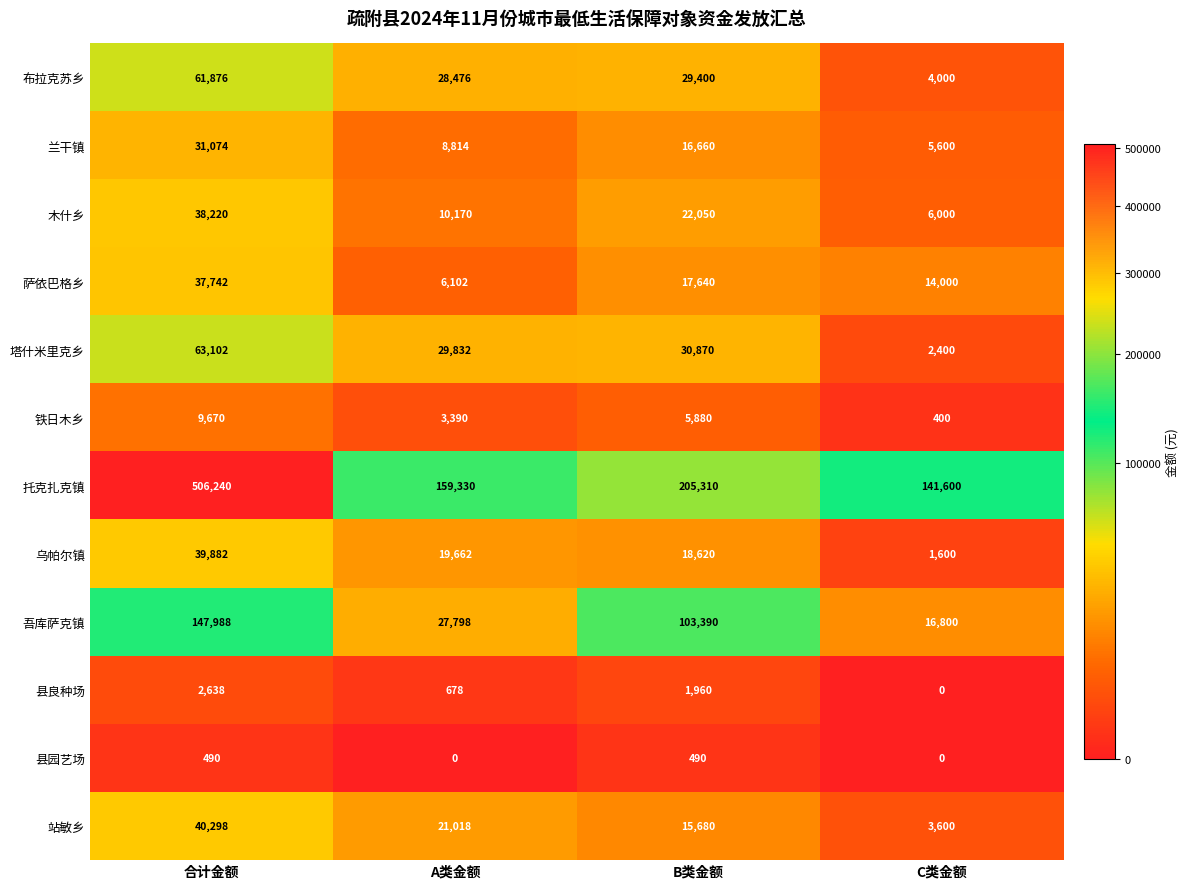

Rank the series by their maximum value, from lowest to highest.

县园艺场, 县良种场, 铁日木乡, 兰干镇, 萨依巴格乡, 木什乡, 乌帕尔镇, 站敏乡, 布拉克苏乡, 塔什米里克乡, 吾库萨克镇, 托克扎克镇